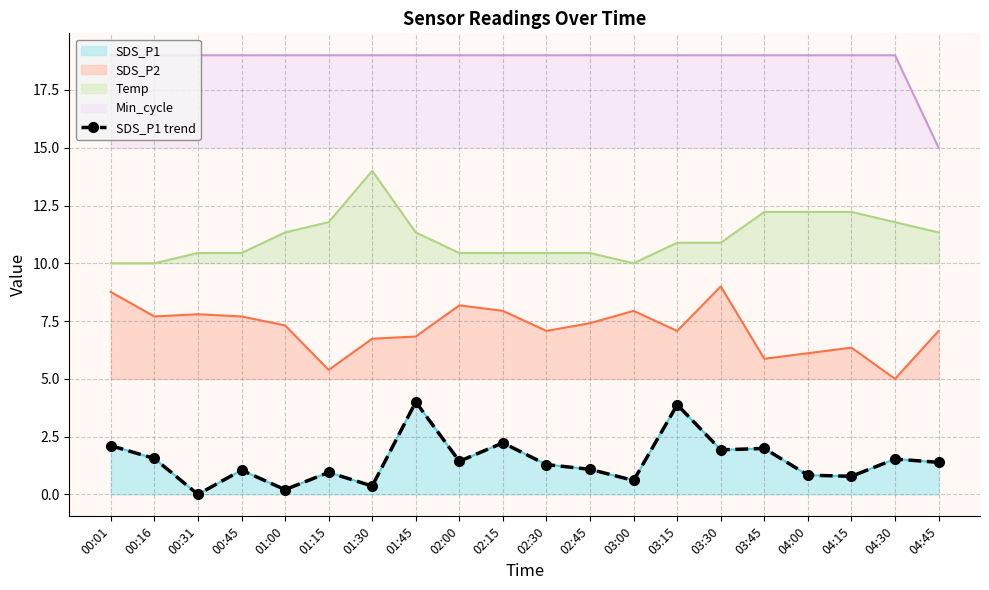

Rank the categories by value from highest to lowest.

01:45, 03:15, 02:15, 00:01, 03:45, 03:30, 00:16, 04:30, 02:00, 04:45, 02:30, 02:45, 00:45, 01:15, 04:00, 04:15, 03:00, 01:30, 01:00, 00:31